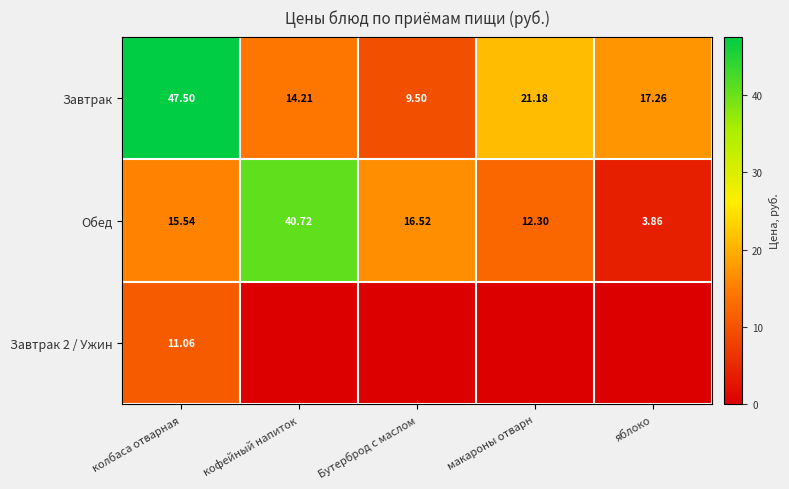

Which category has the highest value in the Завтрак series?

колбаса отварная